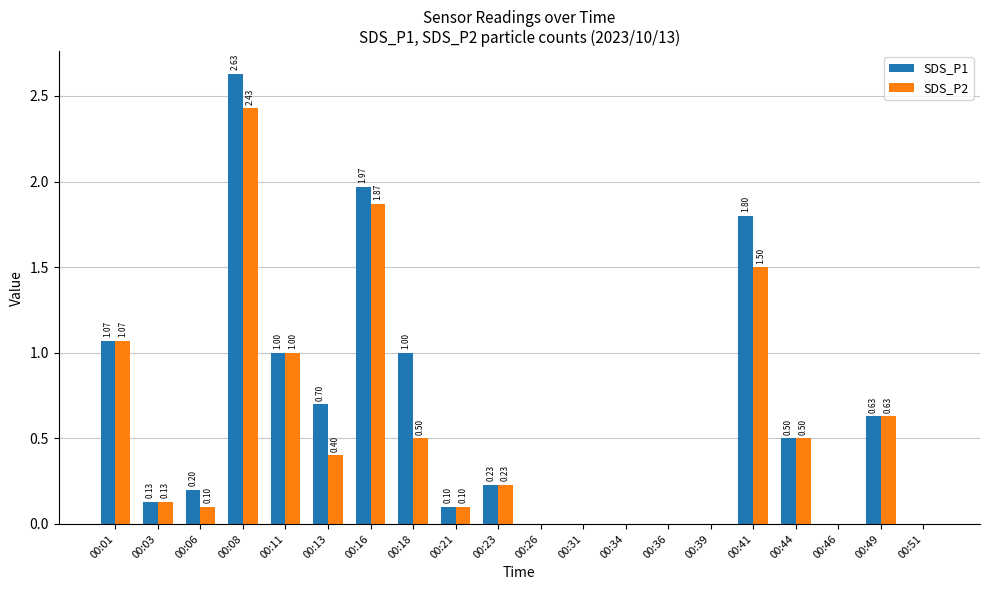

At which category does the chart reach its peak across all series?

00:08